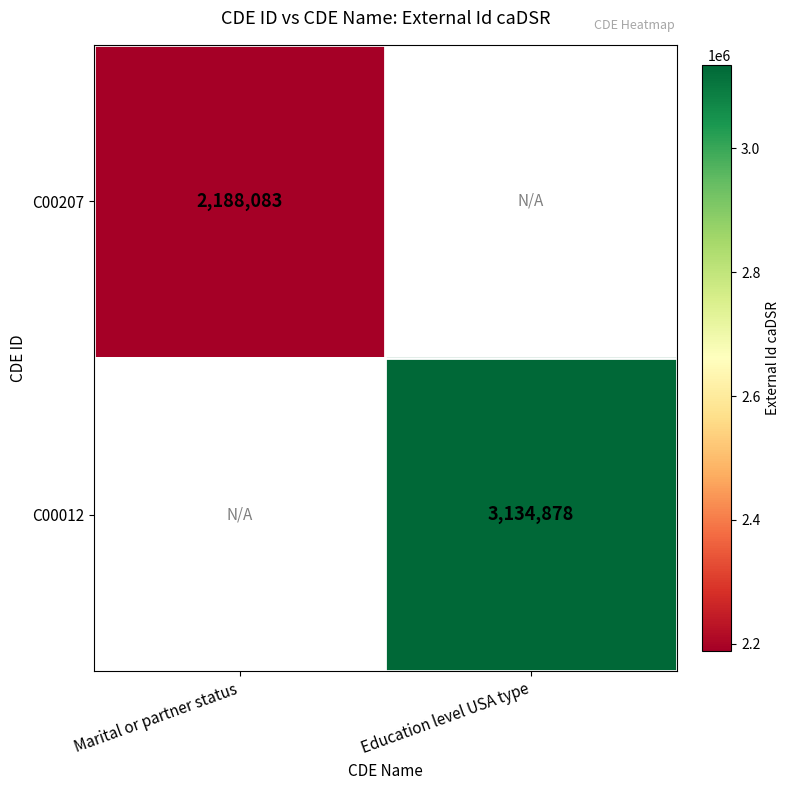

Is it true that C00207 equals 3390707 at Marital or partner status?

False